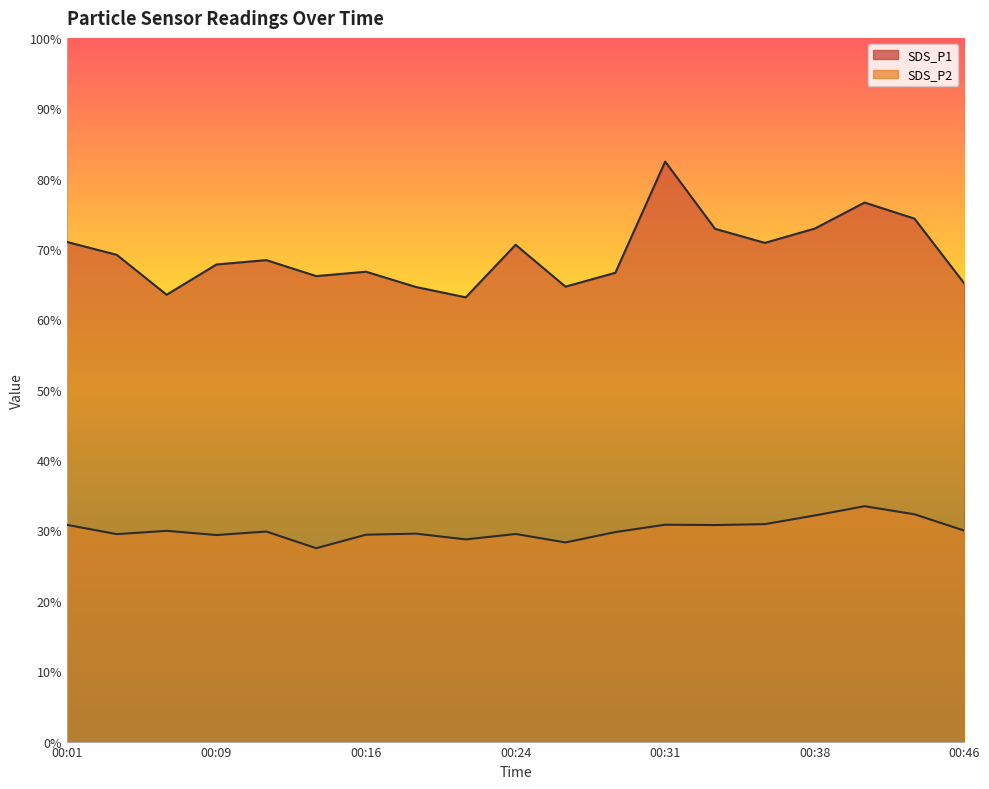

At which category does the chart reach its minimum across all series?

00:14